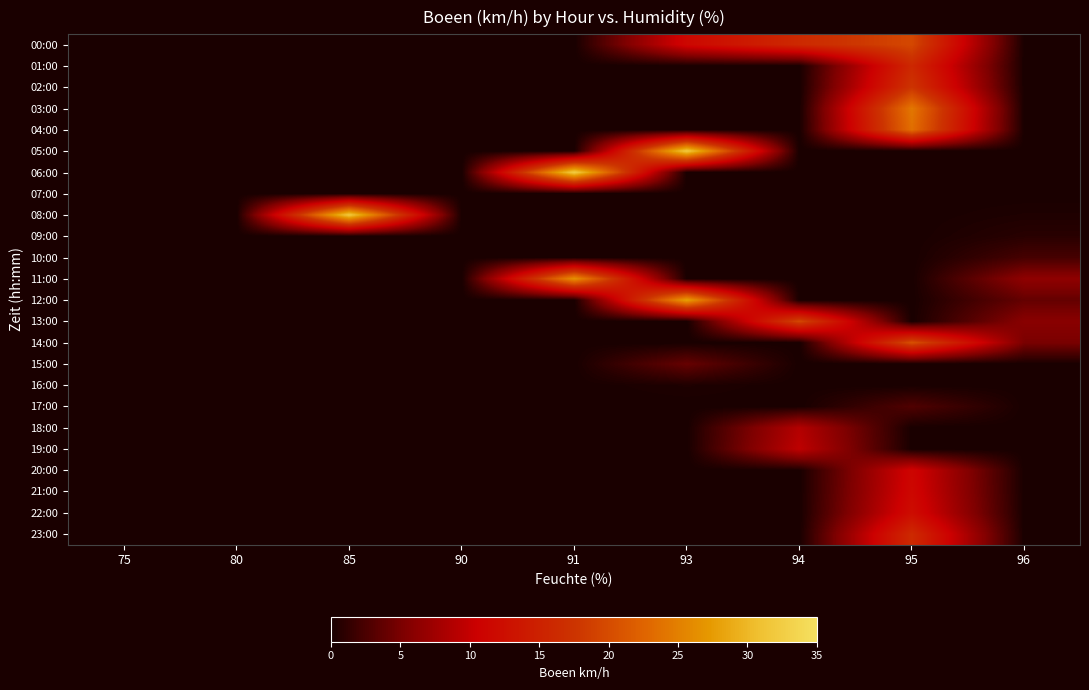

Rank the series by their maximum value, from highest to lowest.

06:00, 05:00, 08:00, 12:00, 11:00, 03:00, 04:00, 14:00, 00:00, 13:00, 02:00, 23:00, 01:00, 22:00, 21:00, 20:00, 19:00, 18:00, 15:00, 17:00, 10:00, 09:00, 16:00, 07:00